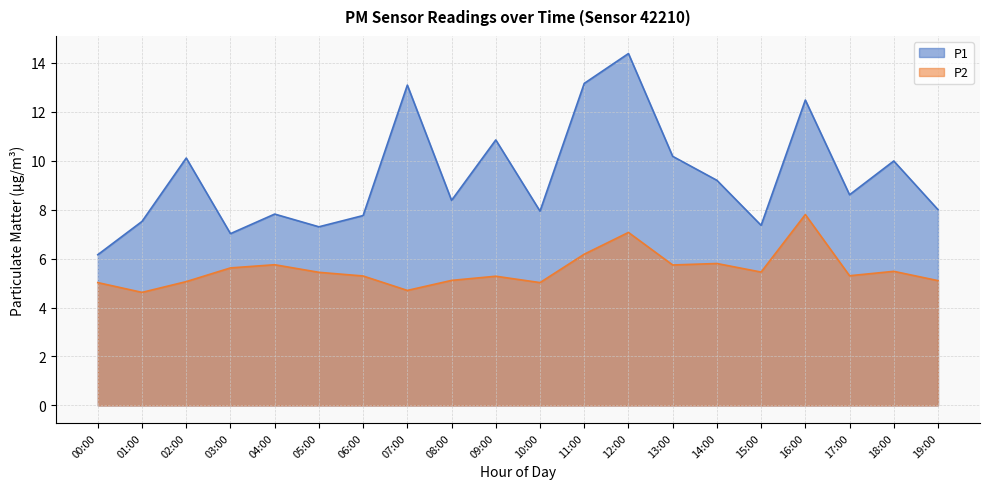

Where does the P1 series first go above 8?

02:00